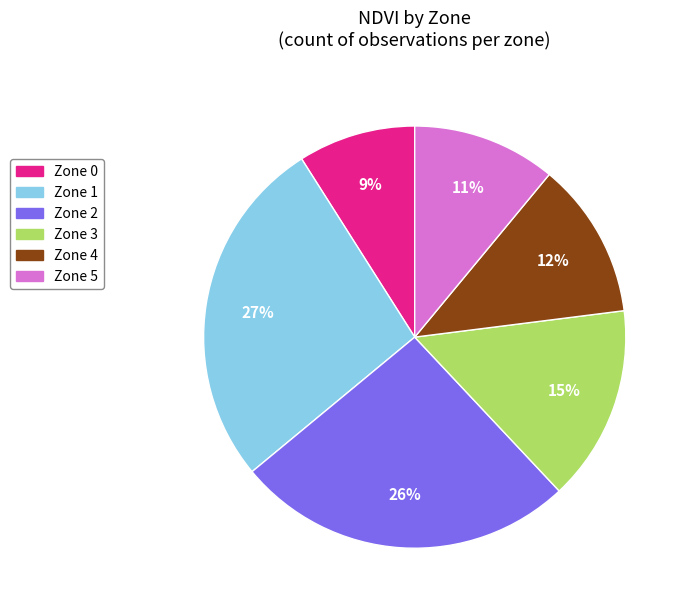

To the nearest percent, what percentage of the pie is Zone 3?

15%